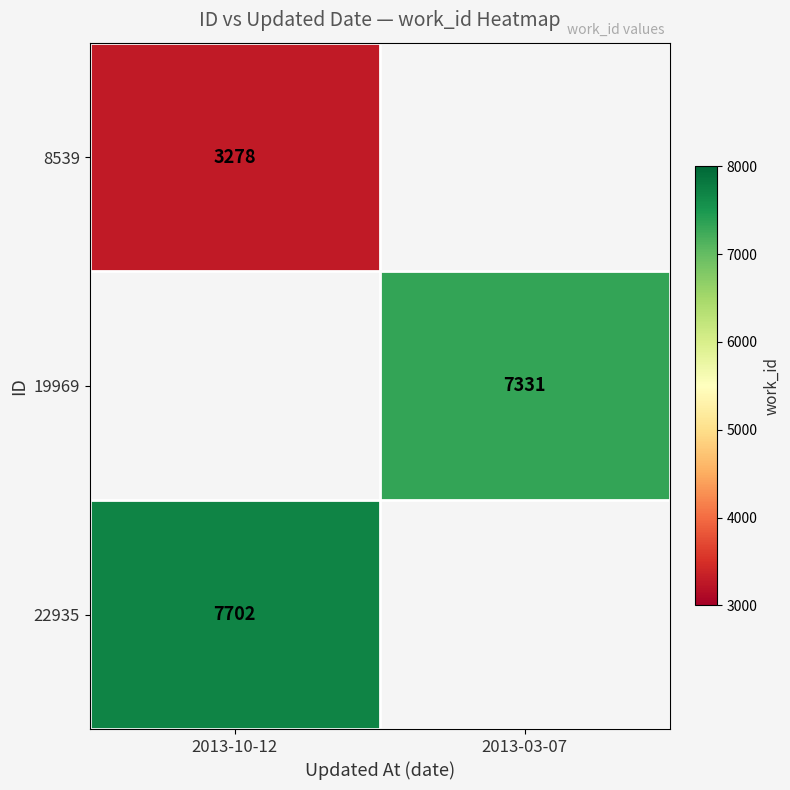

Is it true that 19969 equals 3137 at 2013-03-07?

False